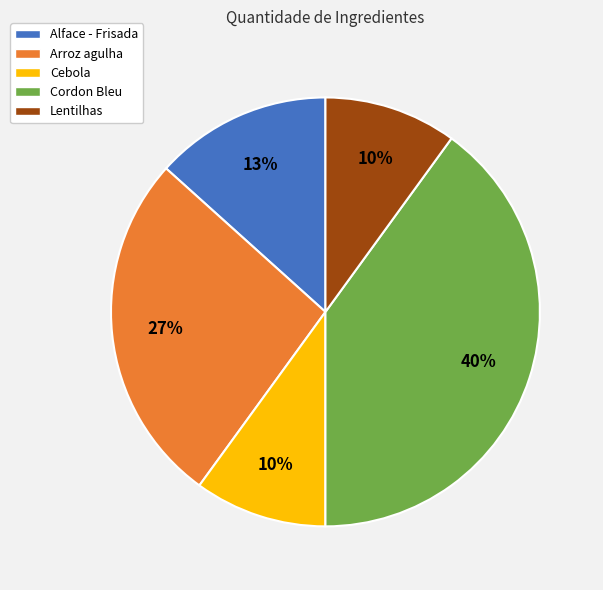

Which category has the biggest portion of the pie?

Cordon Bleu